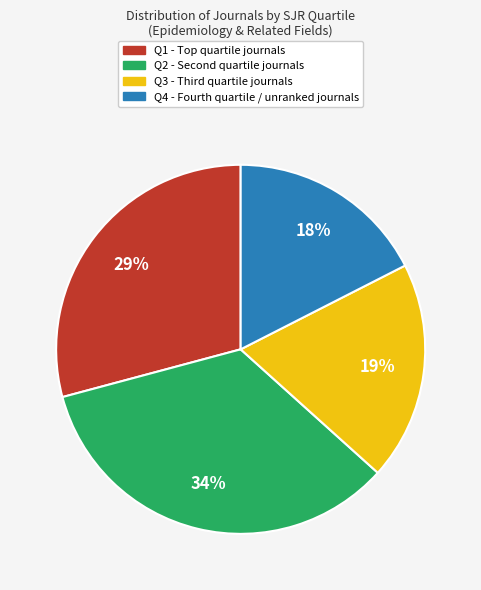

How many slices are in this pie chart?

4